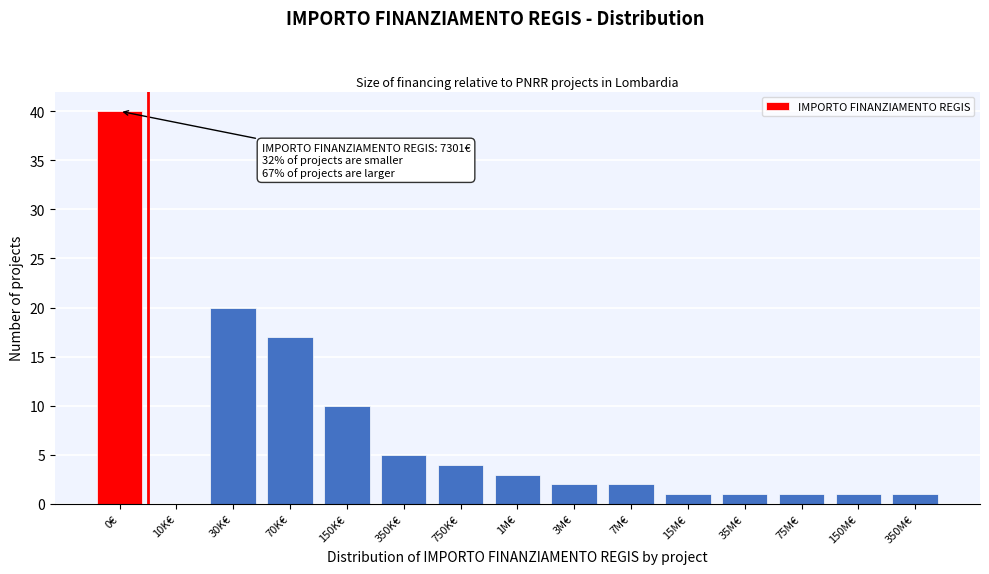

Reading left to right, transcribe all the data shown in this chart.

0€=40	10K€=0	30K€=20	70K€=17	150K€=10	350K€=5	750K€=4	1M€=3	3M€=2	7M€=2	15M€=1	35M€=1	75M€=1	150M€=1	350M€=1